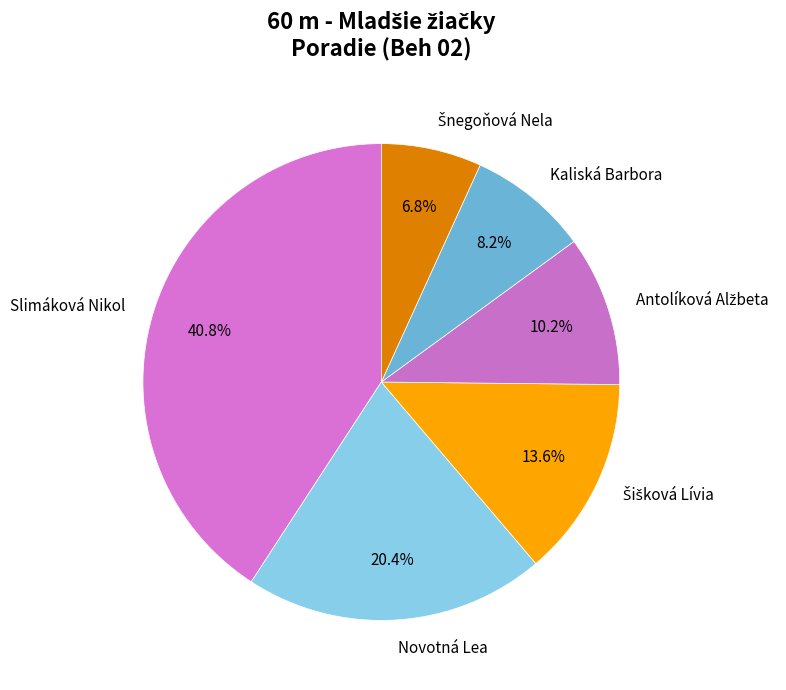

Does Novotná Lea represent more than half of the total?

No